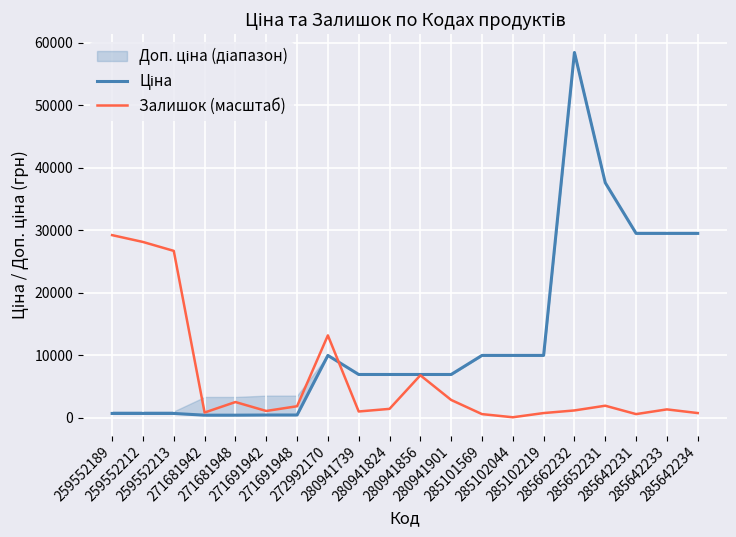

What is the total value across all series at 285102044?

10058.9